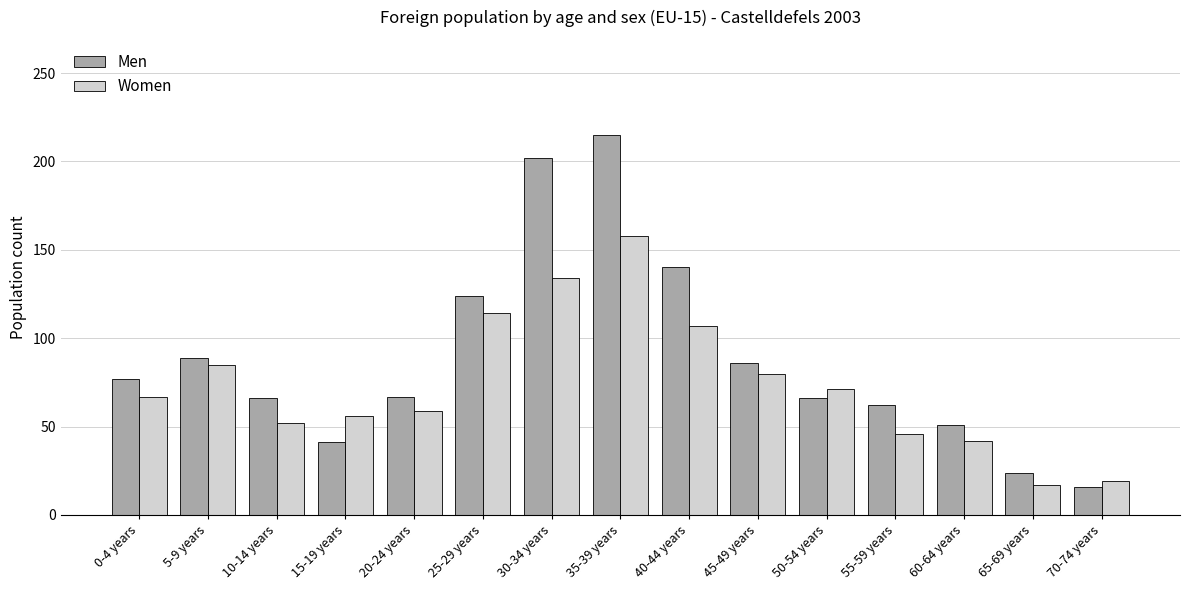

What is the average value of the Men series?

88